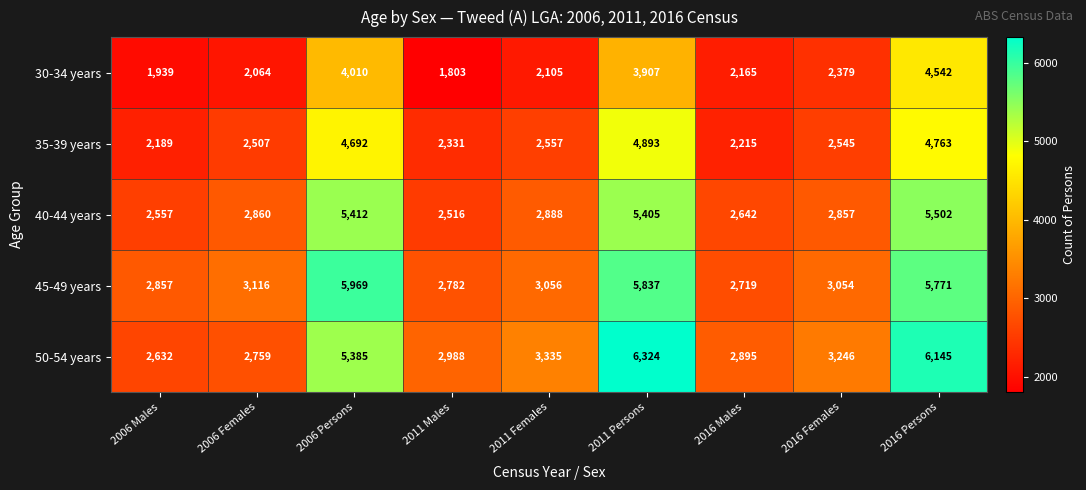

What is the total value across all series at 2016 Males?

12636